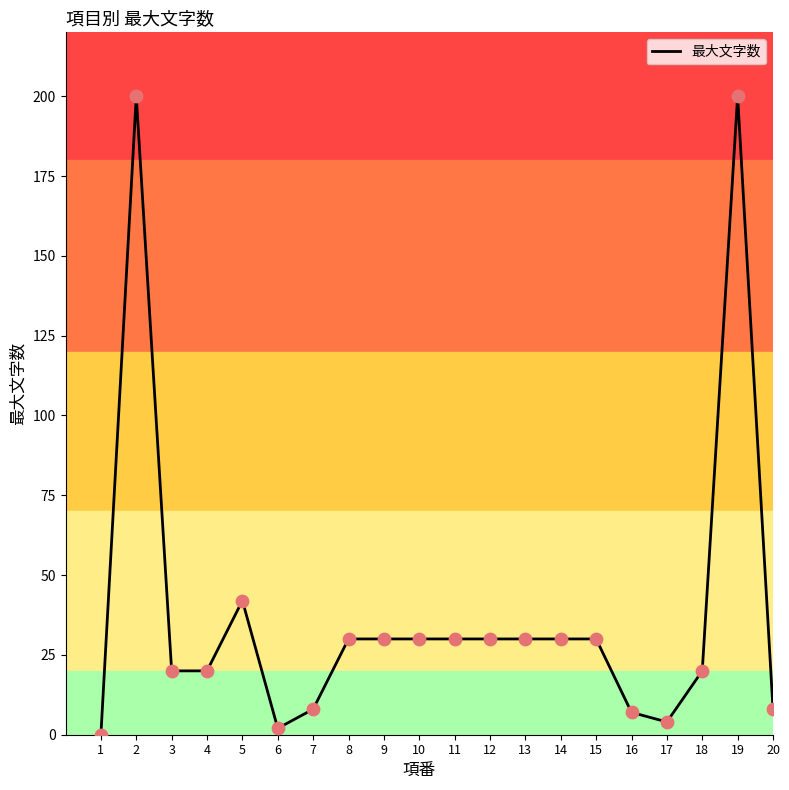

What is the ratio of the value at 10 to the value at 15?

1.0